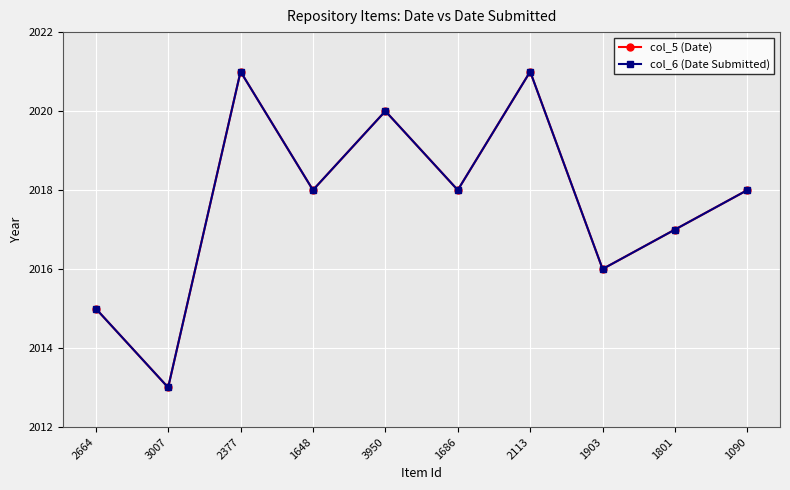

What is the difference between the col_6 (Date Submitted) values at 1686 and 3950?

2